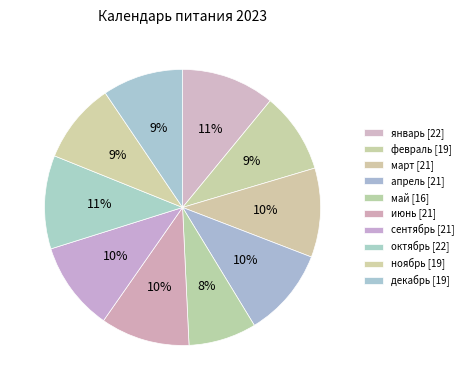

How many slices are in this pie chart?

10